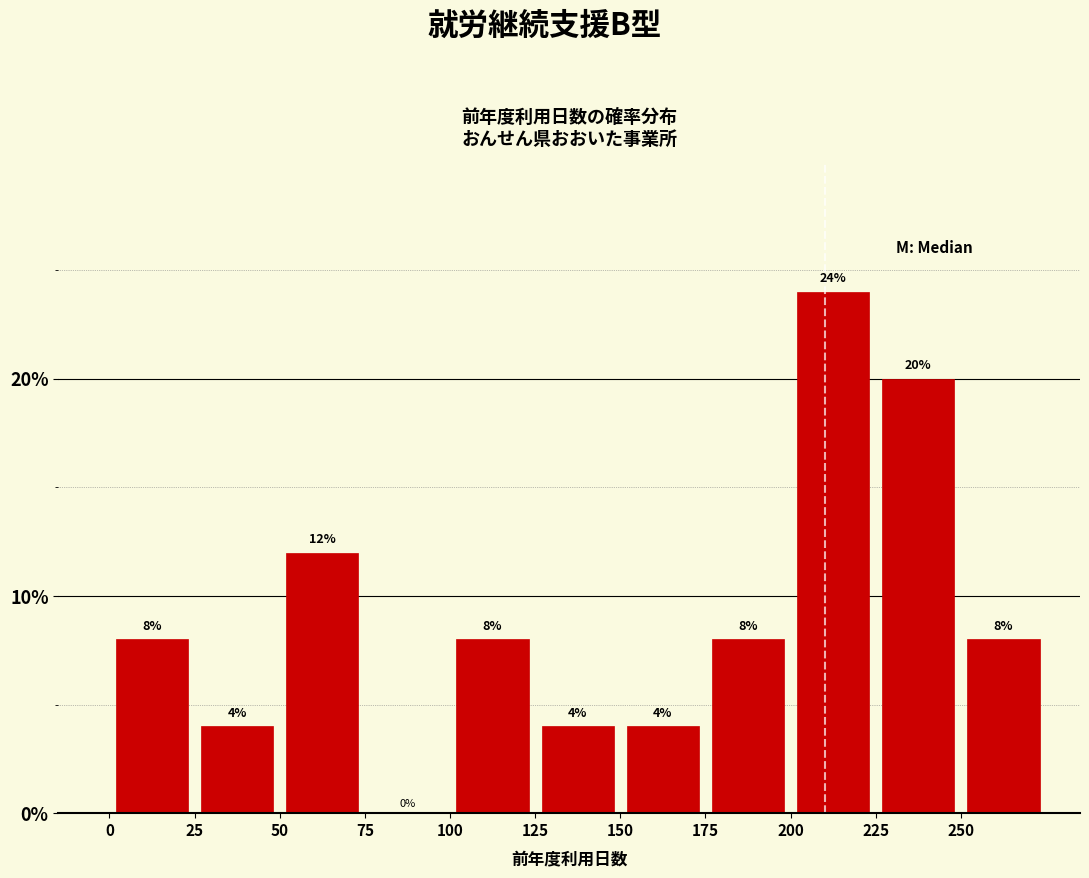

Reading left to right, list every bar in this chart as the range it spans on the x-axis followed by its height.

0 to 25: 8
25 to 50: 4
50 to 75: 12
75 to 100: 0
100 to 125: 8
125 to 150: 4
150 to 175: 4
175 to 200: 8
200 to 225: 24
225 to 250: 20
250 to 275: 8